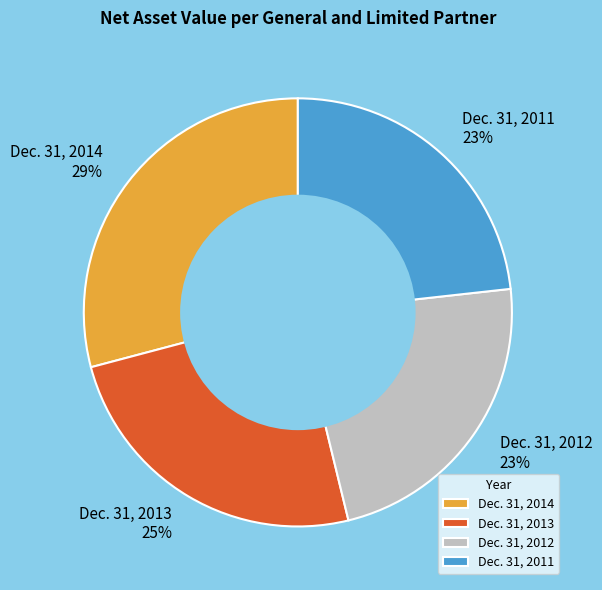

To the nearest percent, what is the combined percentage of Dec. 31, 2012 and Dec. 31, 2011?

46%